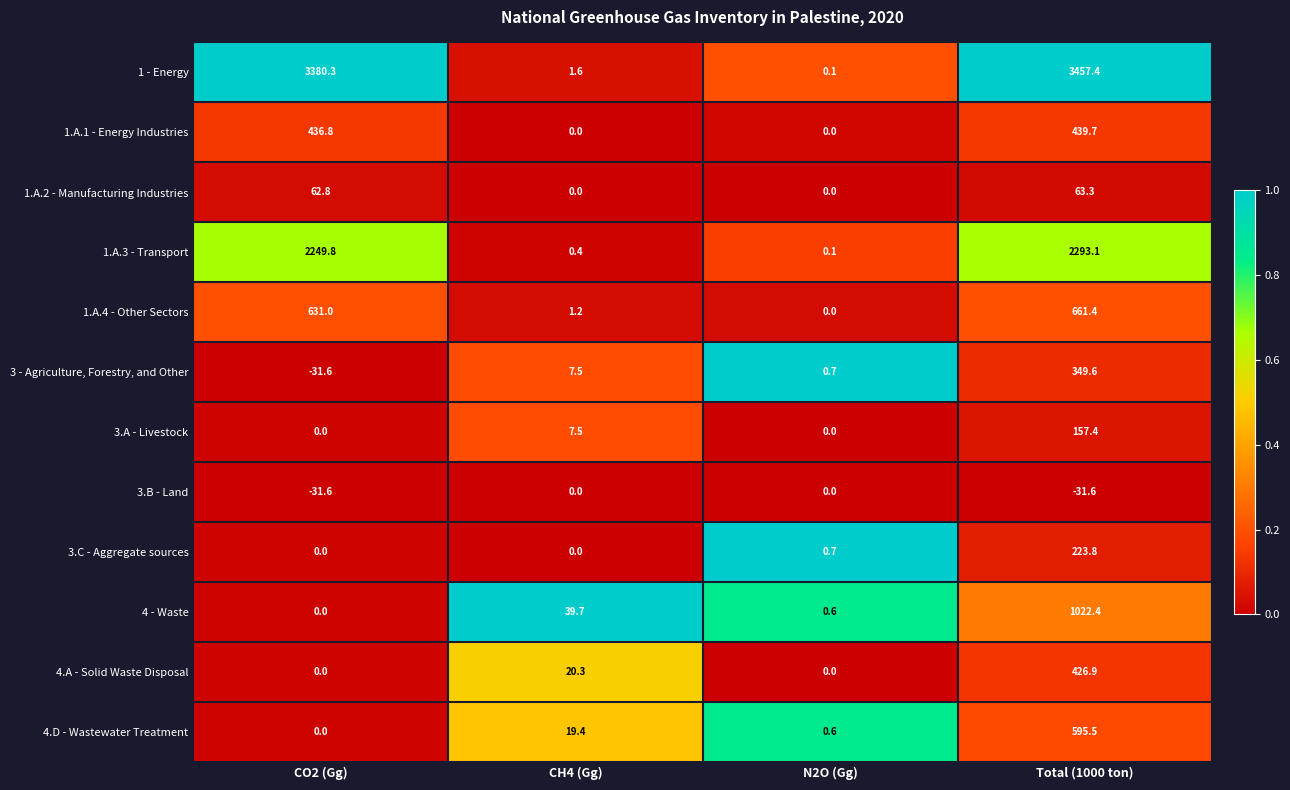

What is the spread (max minus min) of values at N2O (Gg)?

0.7